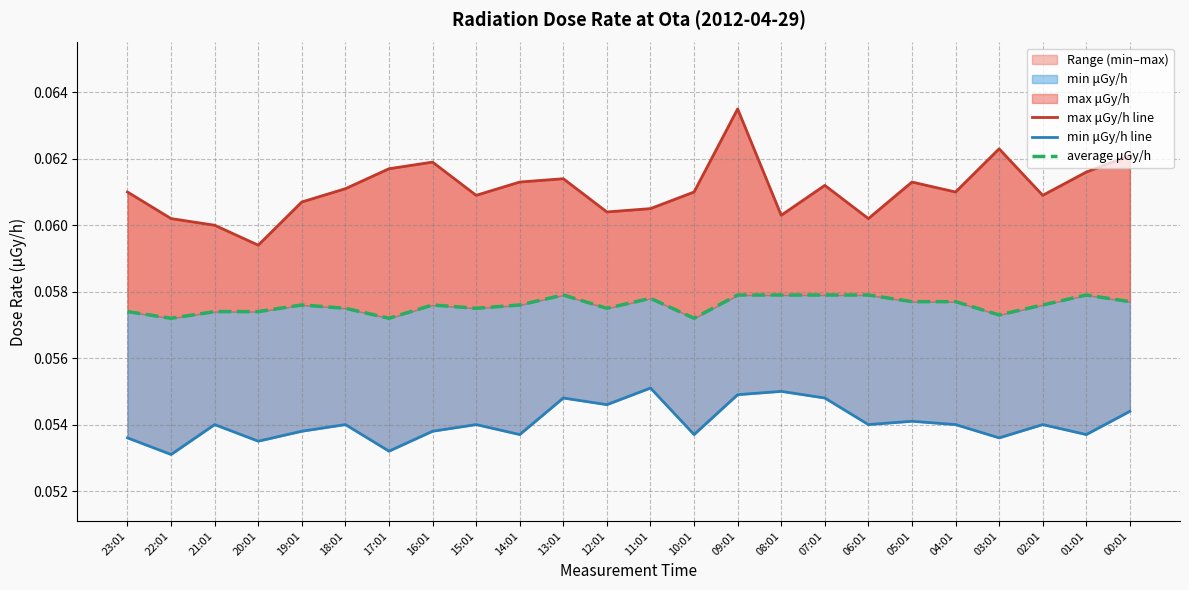

Rank the series by their maximum value, from highest to lowest.

max μGy/h line, average μGy/h, min μGy/h line